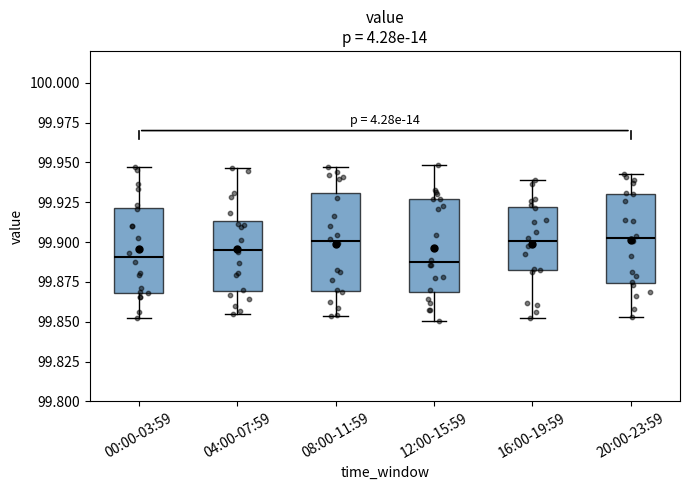

Where does the median line of the box for 16:00-19:59 sit on the y-axis? The values are not printed on the chart, so give them approximately, as read against the axis.

99.900